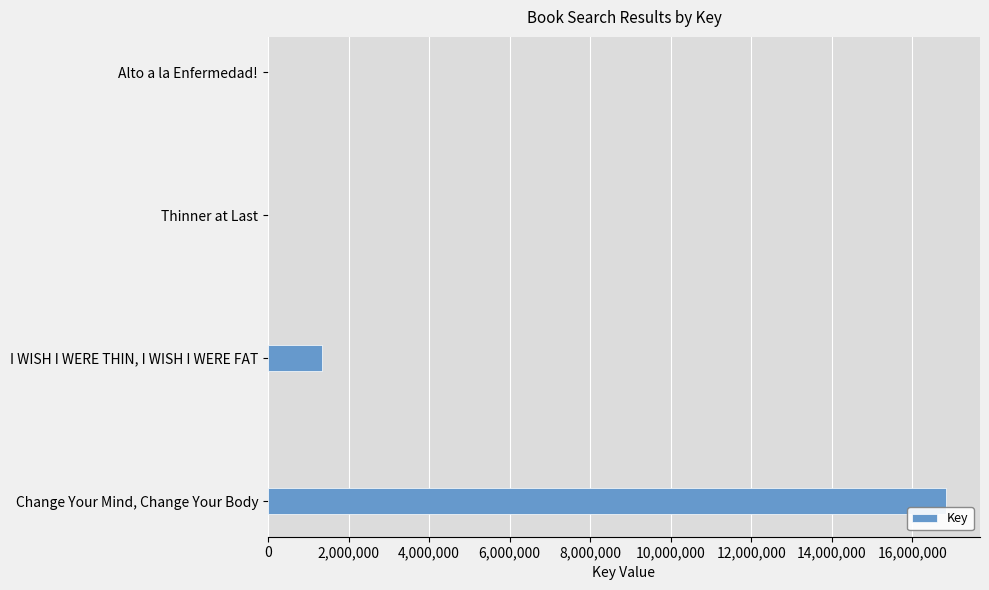

Which has a higher value, Thinner at Last or I WISH I WERE THIN, I WISH I WERE FAT?

I WISH I WERE THIN, I WISH I WERE FAT